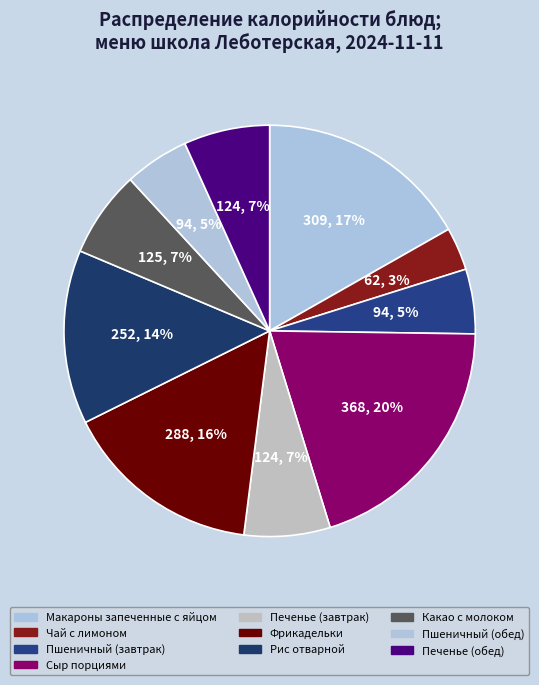

What percentage is the Печенье (обед) slice, to the nearest percent?

7%